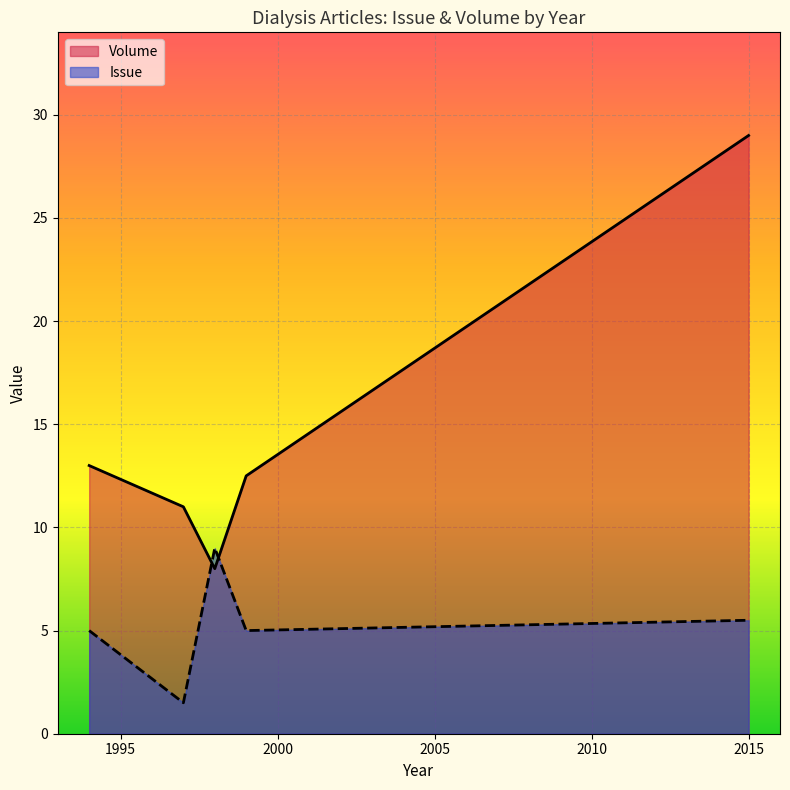

List the series in order of their peak value, lowest first.

Issue, Volume